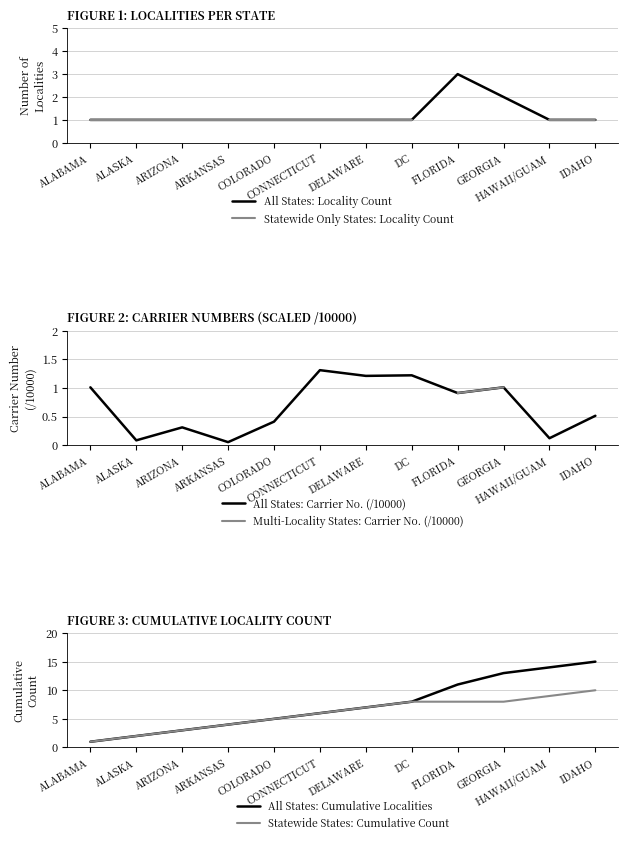

Does the chart display data point markers on the line(s)?

No